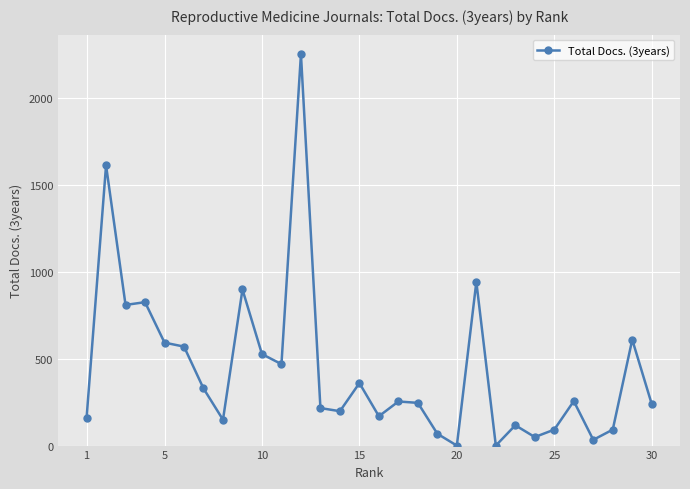

What is the maximum value shown in the chart?

2254